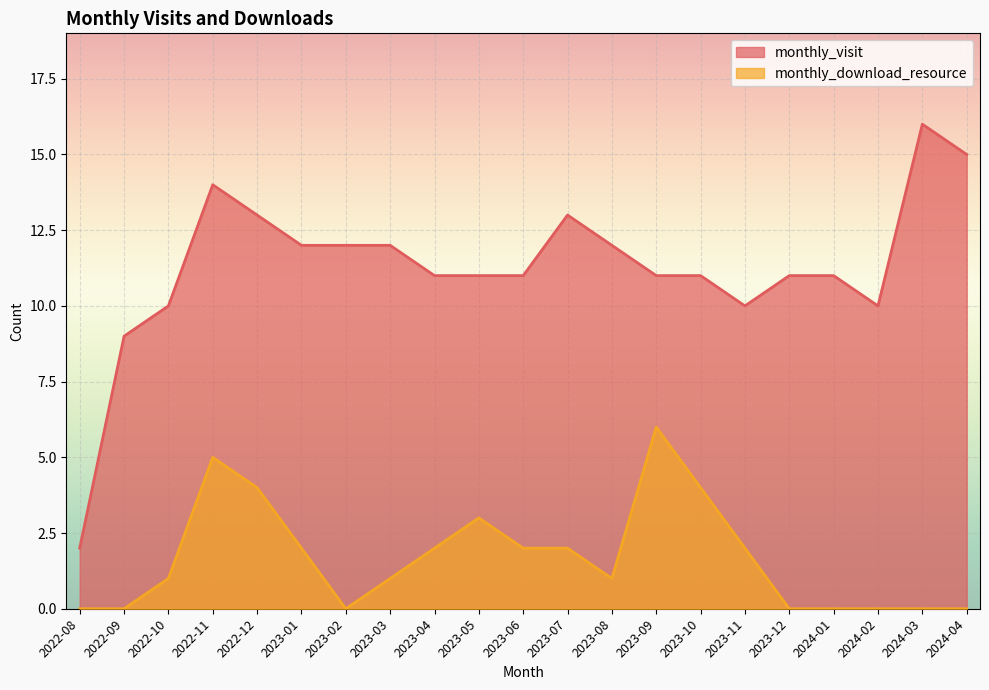

Which series has the largest range (max minus min)?

monthly_visit